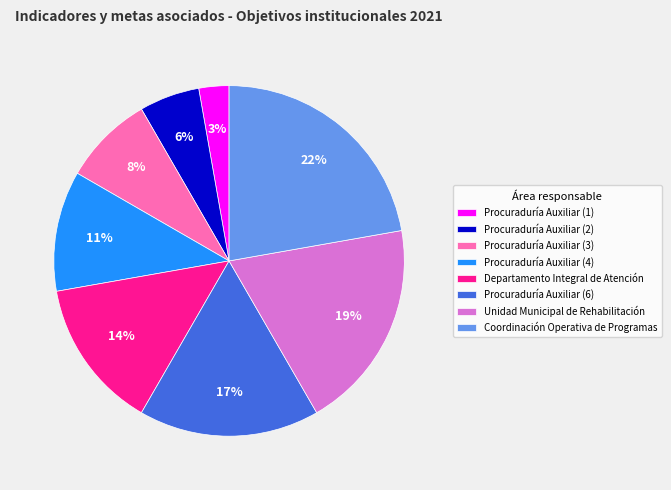

True or false: Coordinación Operativa de Programas accounts for 17% of the total.

False